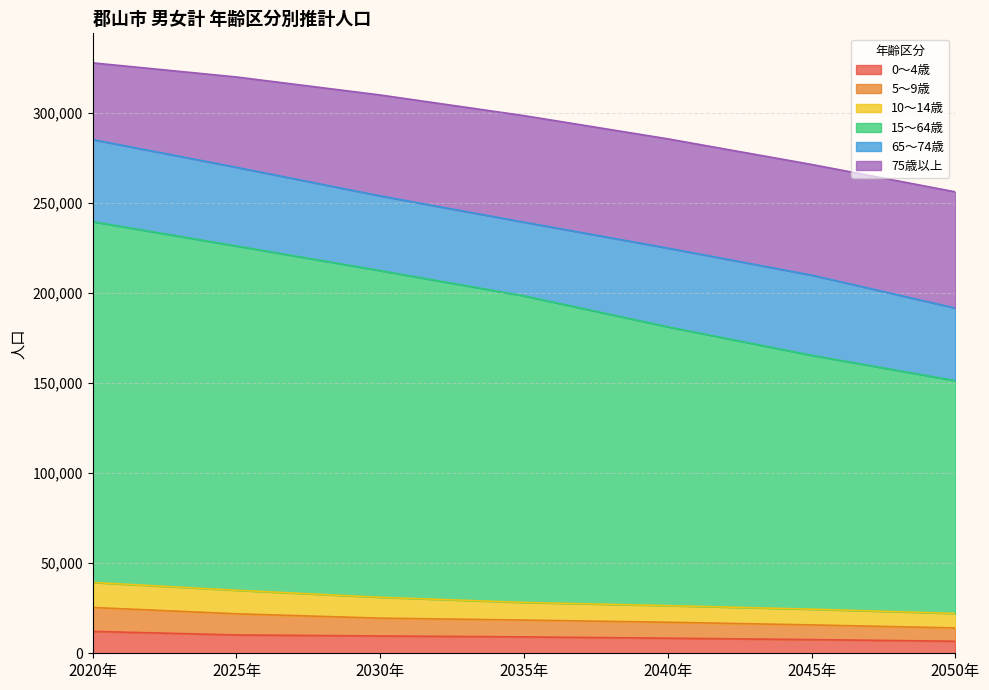

True or false: 5～9歳 has a value of 32722 at 2025年.

False